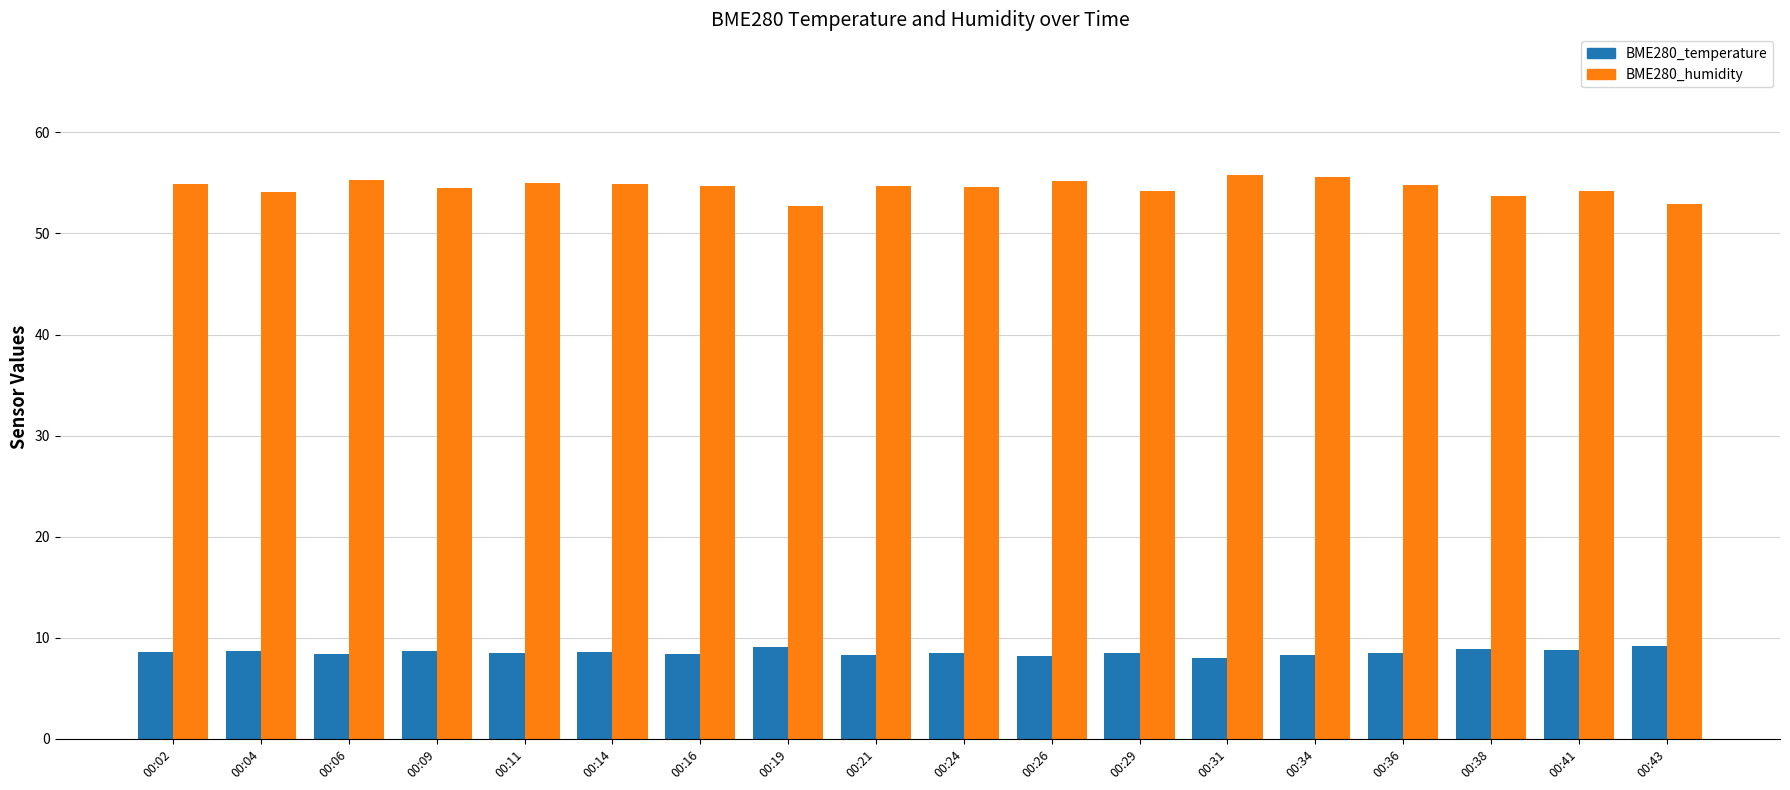

Is it true that BME280_temperature equals 11.4 at 00:31?

False